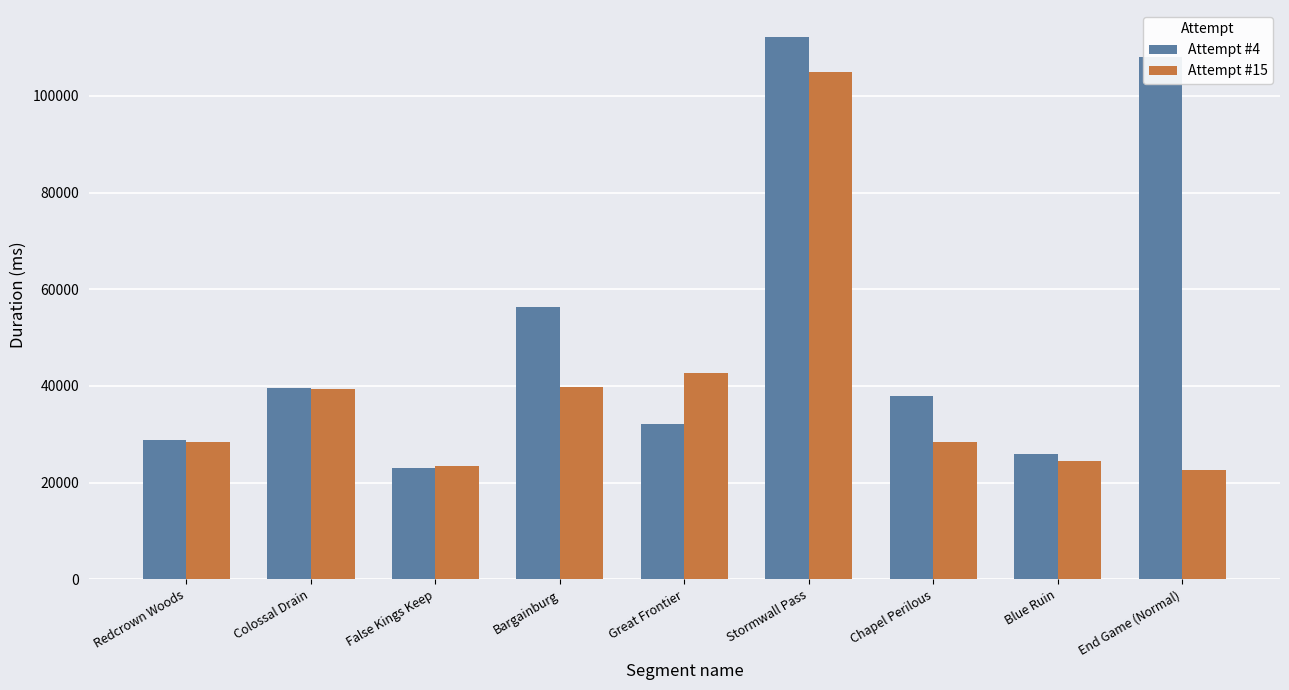

Which category has the highest value in the Attempt #4 series?

Stormwall Pass